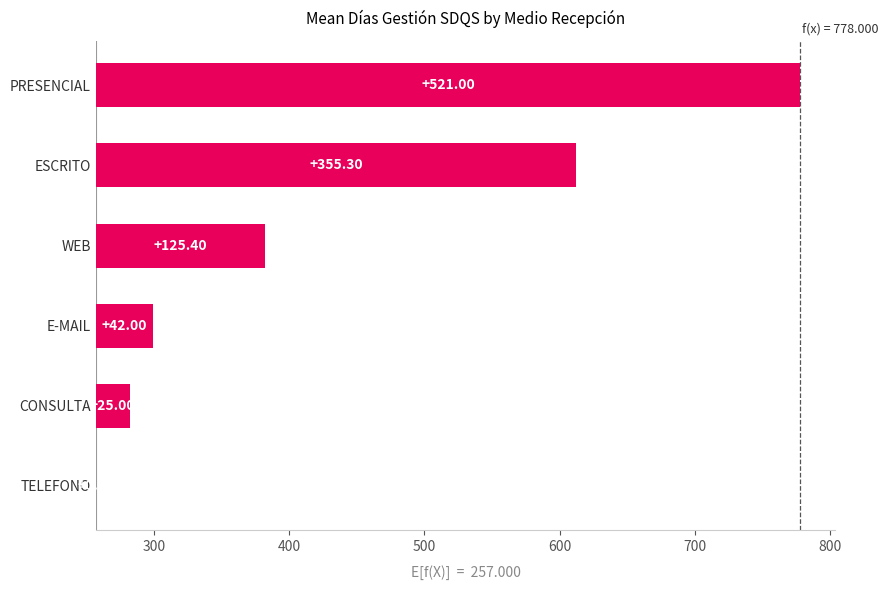

How many series are shown in this chart?

1